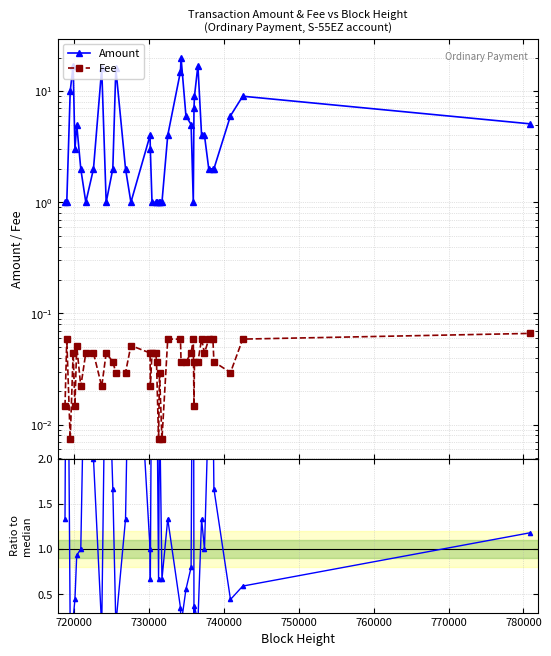

How many values in the Amount series are below 3?

19